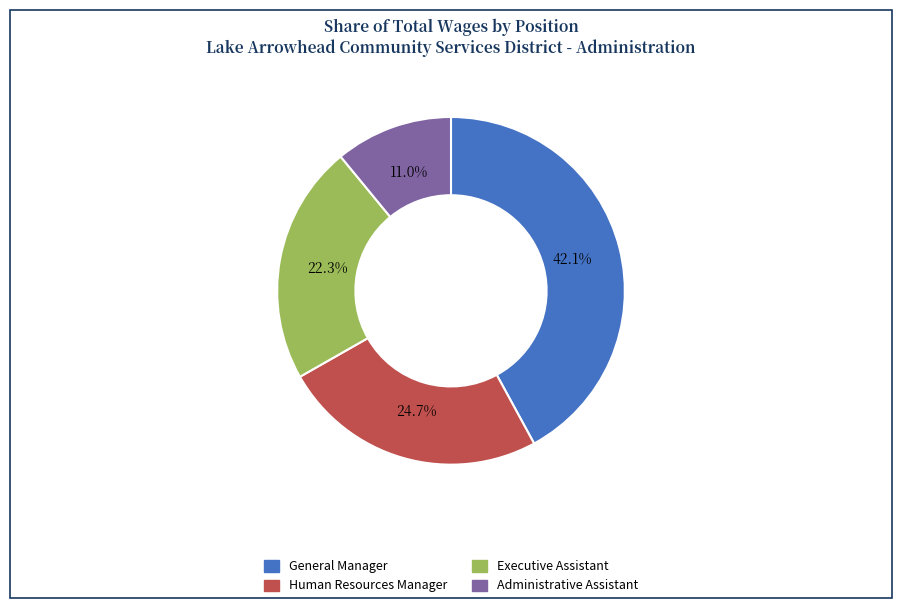

Is it true that Human Resources Manager is 25% of the pie?

True